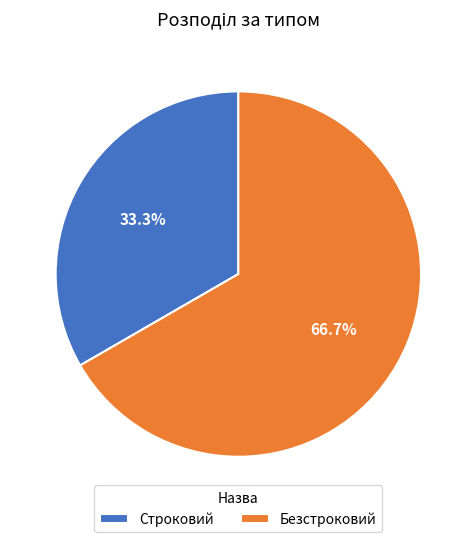

To the nearest percent, what portion does Безстроковий represent?

67%